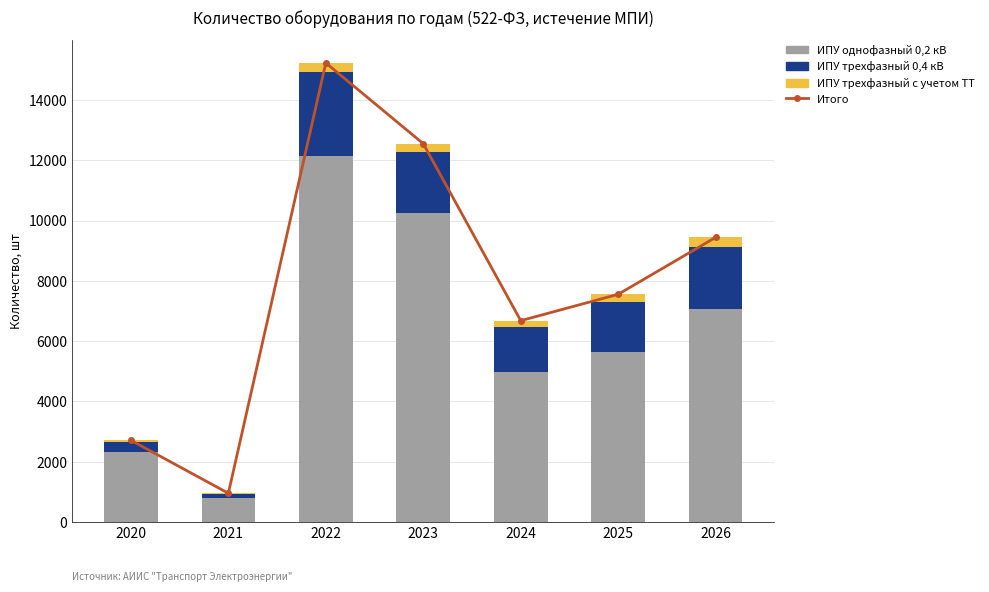

How many data points in ИПУ трехфазный 0,4 кВ are less than 1664?

3